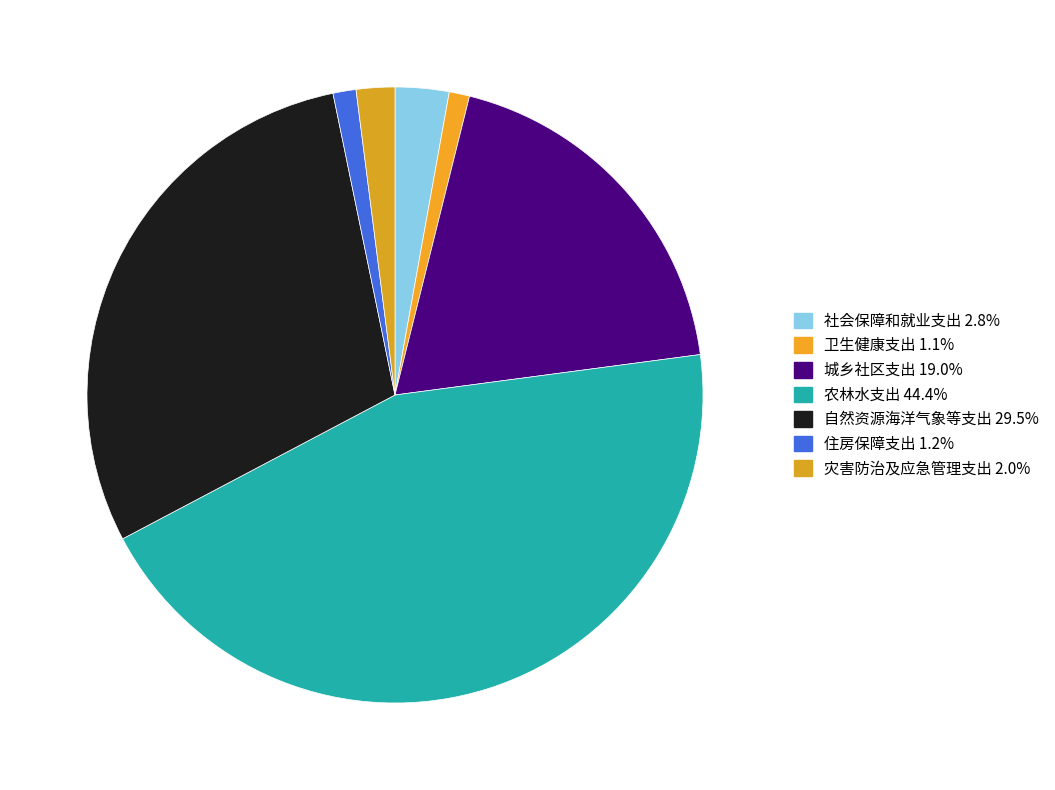

True or false: 卫生健康支出 accounts for 1% of the total.

True